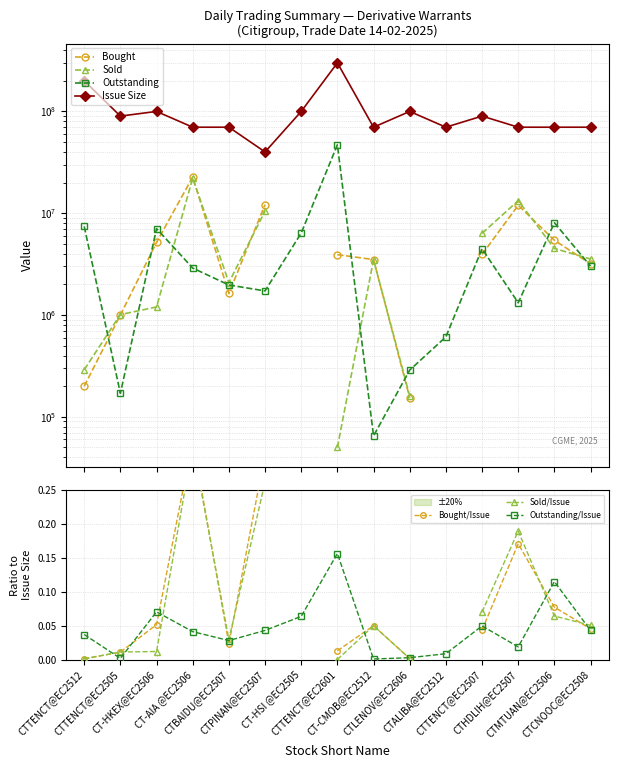

In Outstanding/Issue, how many points are lower than both neighbors (excluding endpoints)?

4